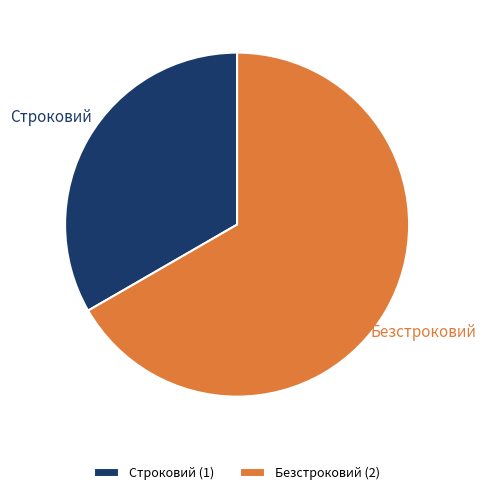

Does Безстроковий (2) represent more than half of the total?

Yes